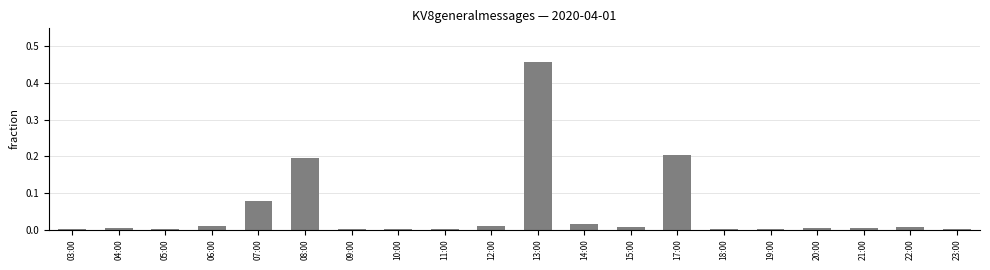

At which category does the chart reach its peak across all series?

13:00